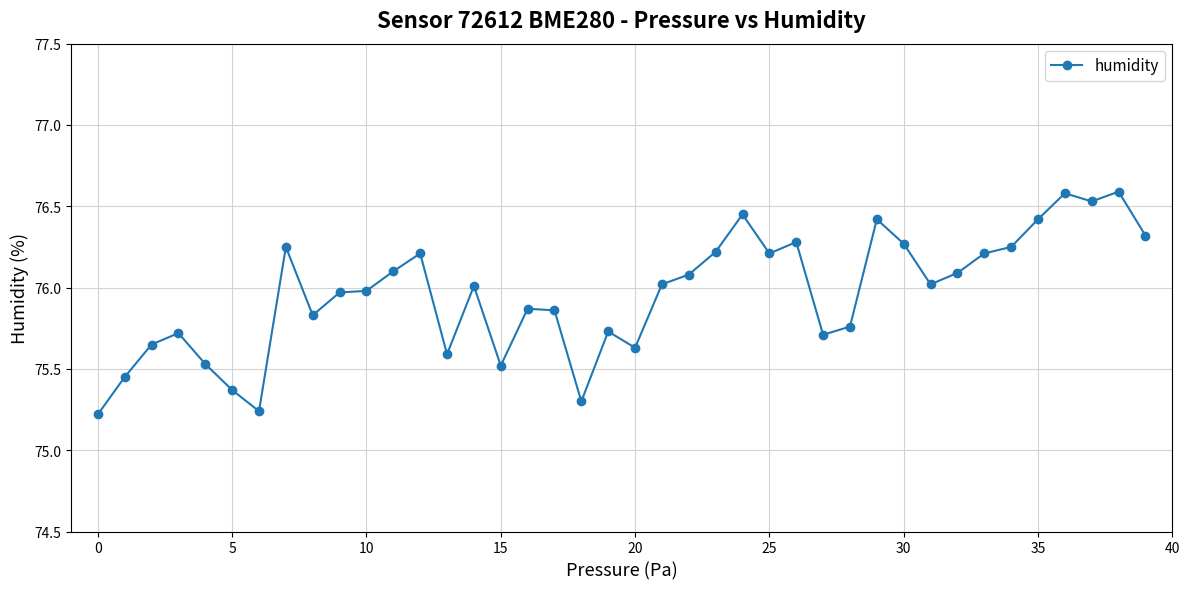

True or false: the data has more than 1 interior local peaks.

True